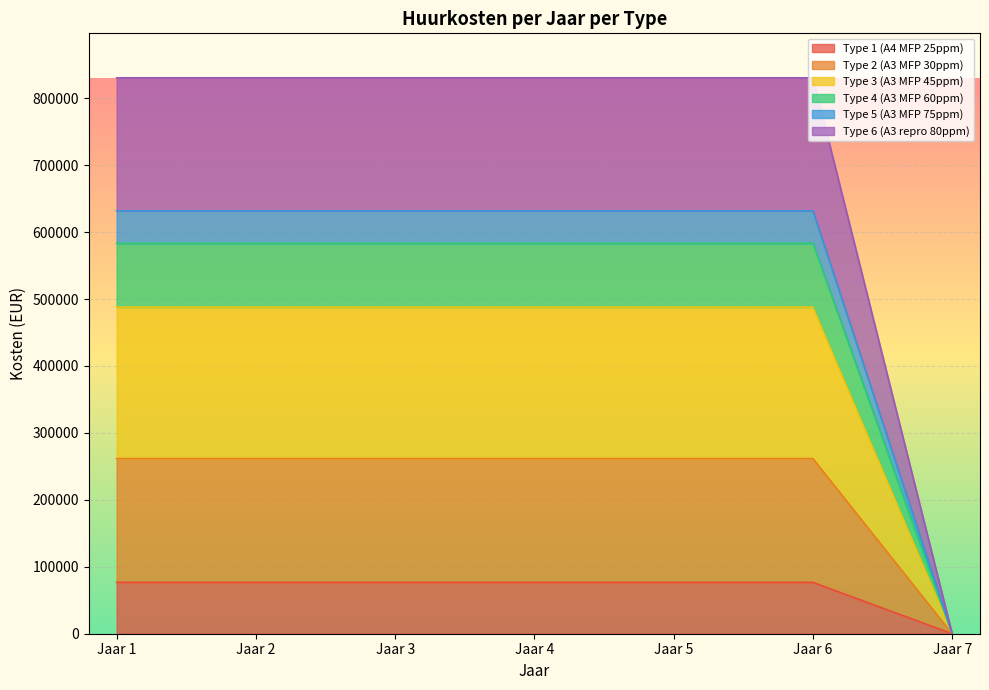

True or false: Type 2 (A3 MFP 30ppm) and Type 1 (A4 MFP 25ppm) cross at least once.

False